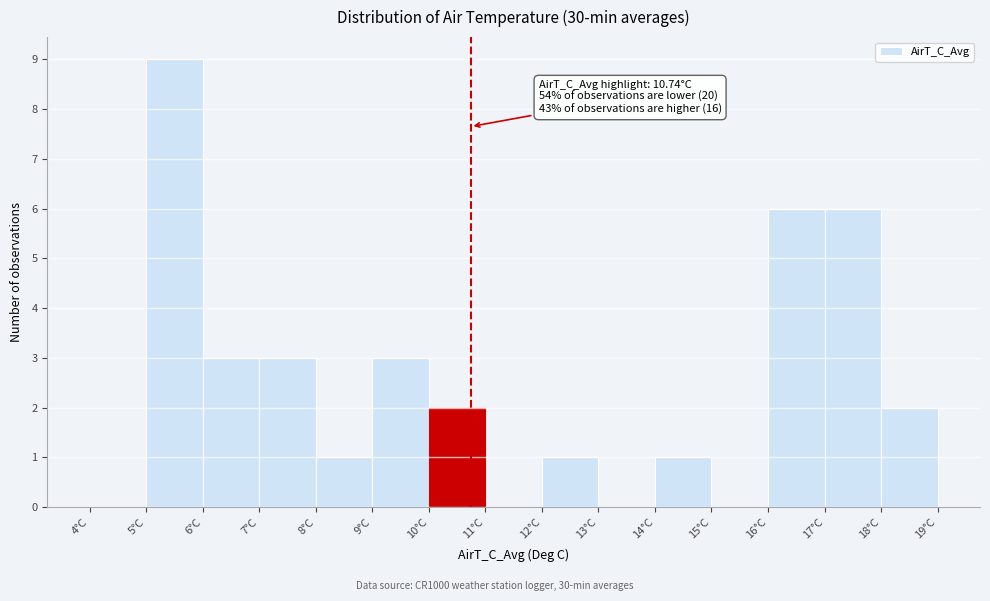

Over which range of the x-axis is the bar tallest?

5 to 6